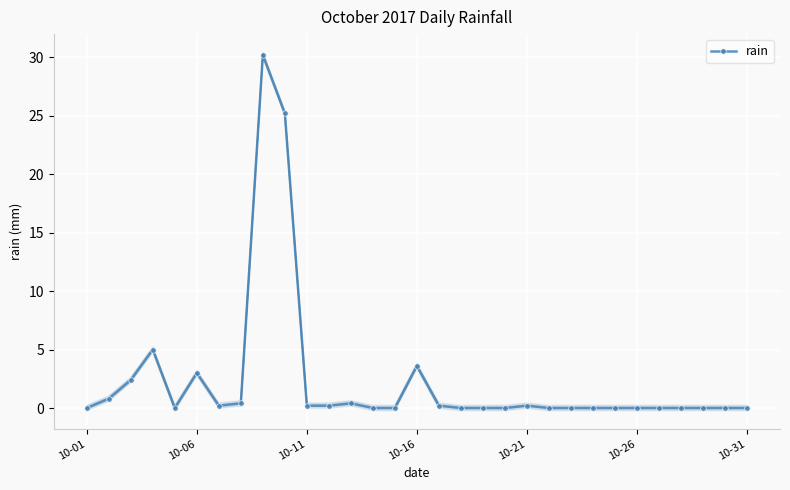

Is it true that the value at 26 is 0.0?

True